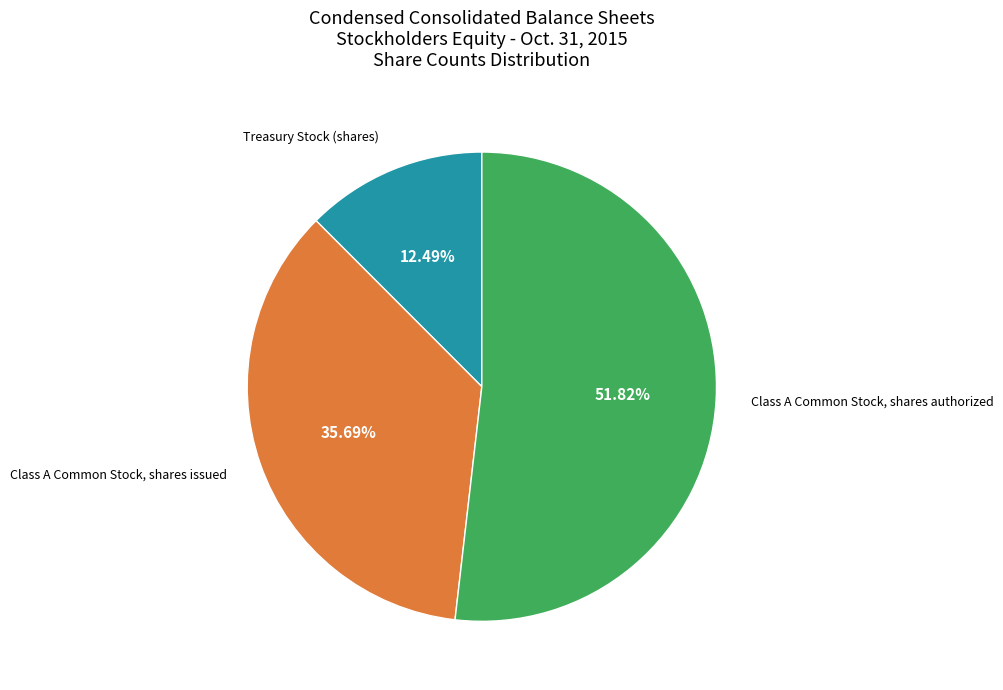

Is there any slice that represents more than half of the pie?

Yes